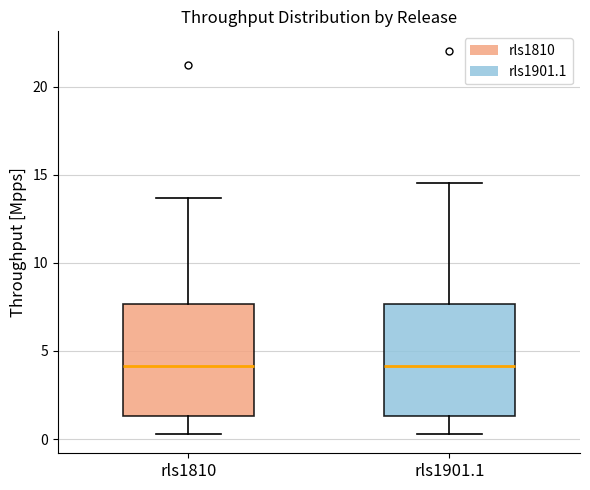

Reading left to right, transcribe this box plot: for each box, give where its median line is, the range the box spans, and where its two whiskers end, as read against the y-axis. The values are not printed on the chart, so give them approximately, as read against the axis.

rls1810: median 4.0, box 1.5 to 7.5, whiskers 0.5 to 13.5
rls1901.1: median 4.0, box 1.5 to 7.5, whiskers 0.5 to 14.5